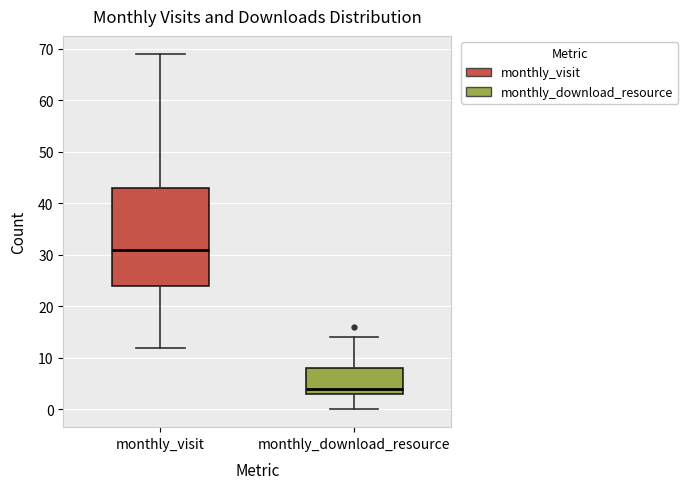

Reading left to right, read every box against the y-axis: the position of its median line, the range the box covers, and the ends of its whiskers. The values are not printed on the chart, so give them approximately, as read against the axis.

monthly_visit: median 31, box 24 to 43, whiskers 12 to 69
monthly_download_resource: median 4, box 3 to 8, whiskers 0 to 14